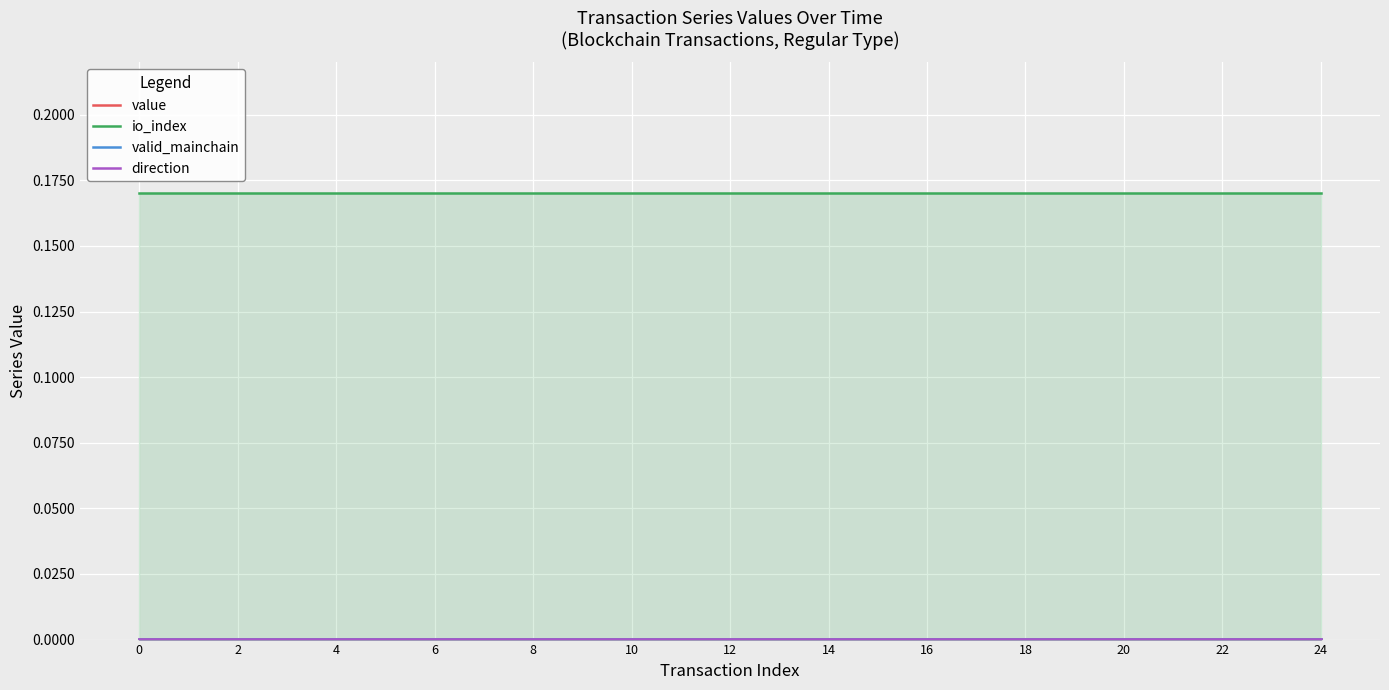

True or false: valid_mainchain and io_index intersect in this chart.

False